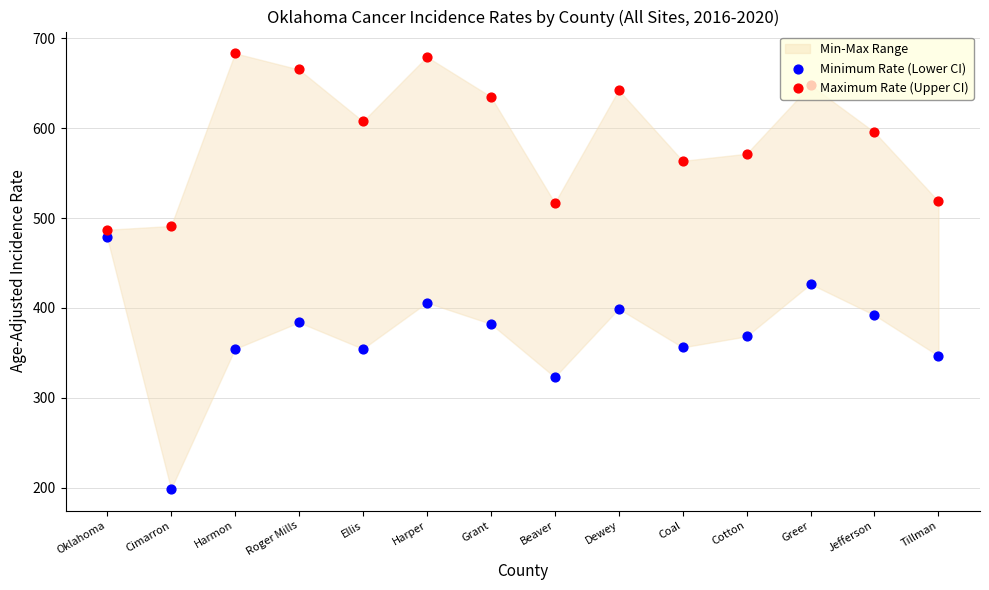

At which category is the sum across all series the highest?

Harper